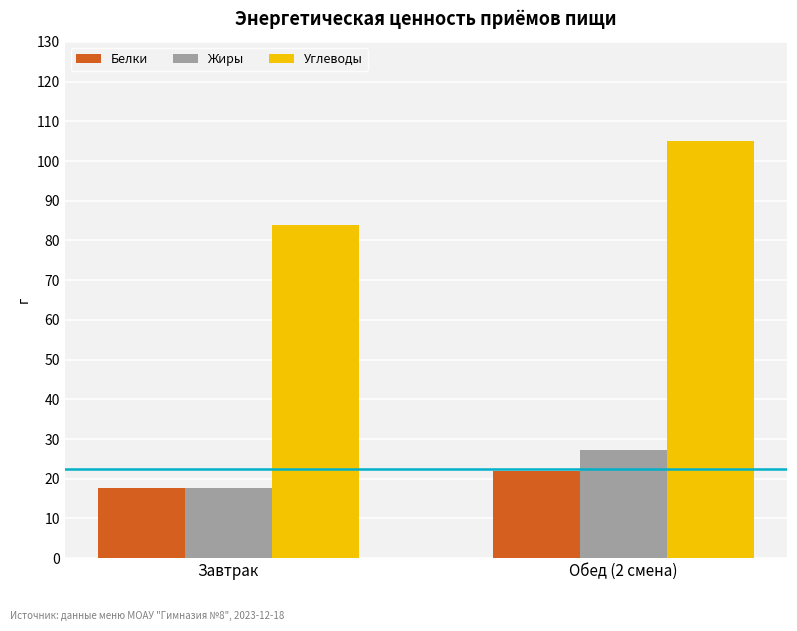

At how many categories does at least one series exceed 34?

2